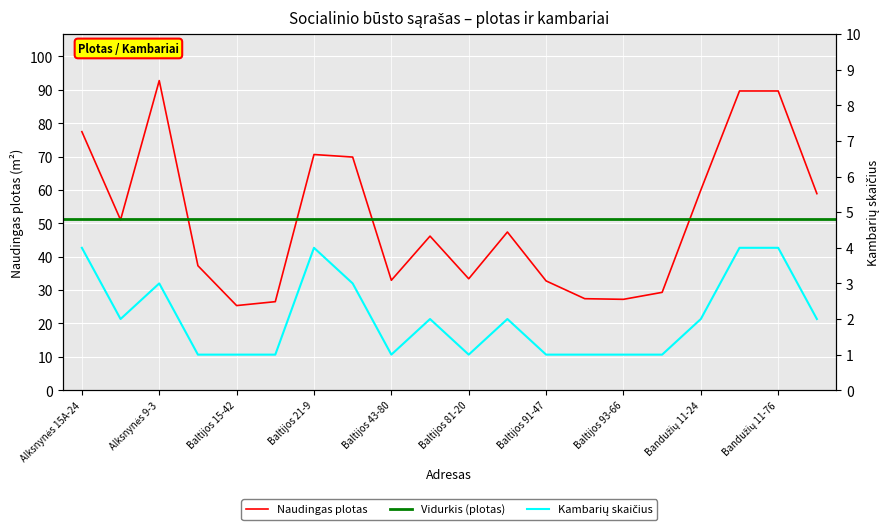

At which category does the chart reach its minimum across all series?

Baltijos 107-19